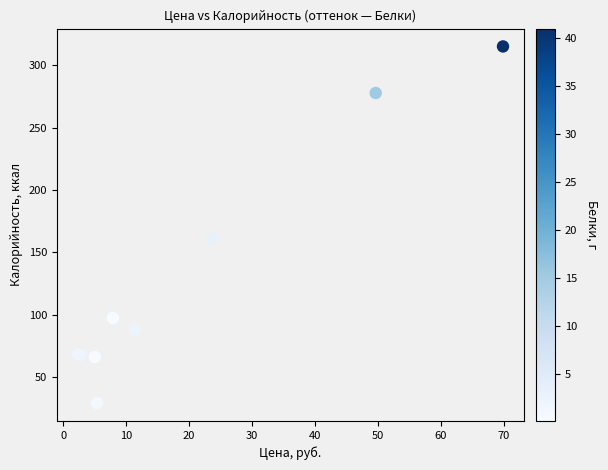

What Y value in the scatter plot is closest to 172?

160.5